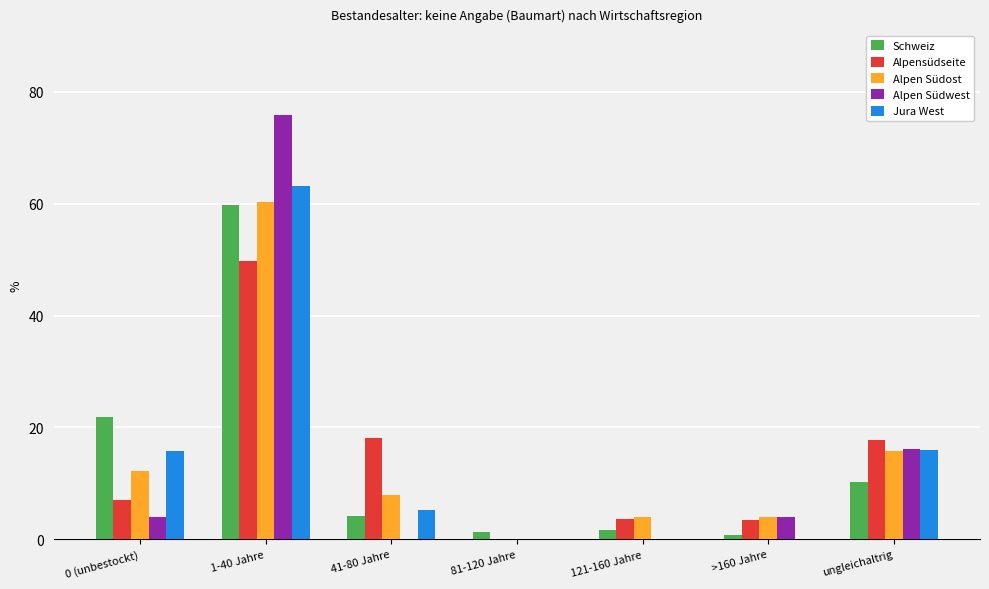

Count the number of categories in the chart.

7